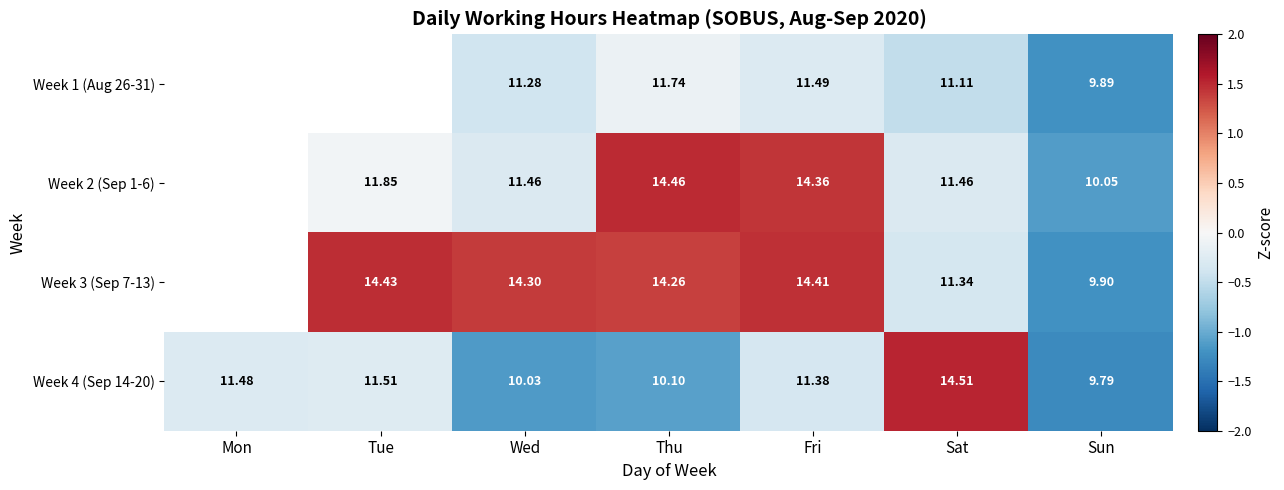

Is the value of Week 3 (Sep 7-13) at Wed greater than the value of Week 4 (Sep 14-20) at Sat?

No